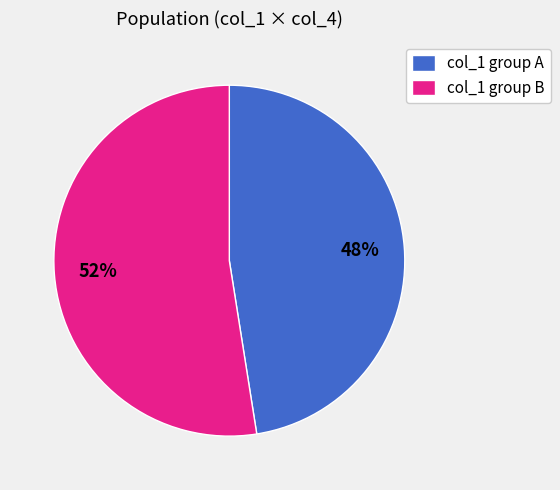

Is it true that col_1 group B is 39% of the pie?

False